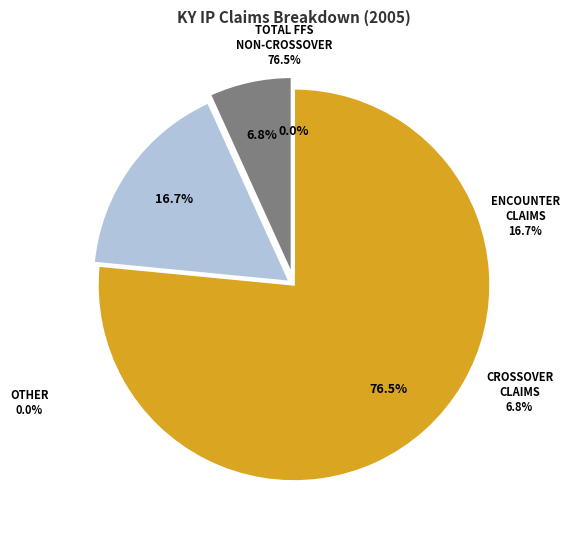

True or false: 2005 accounts for 12% of the total.

False